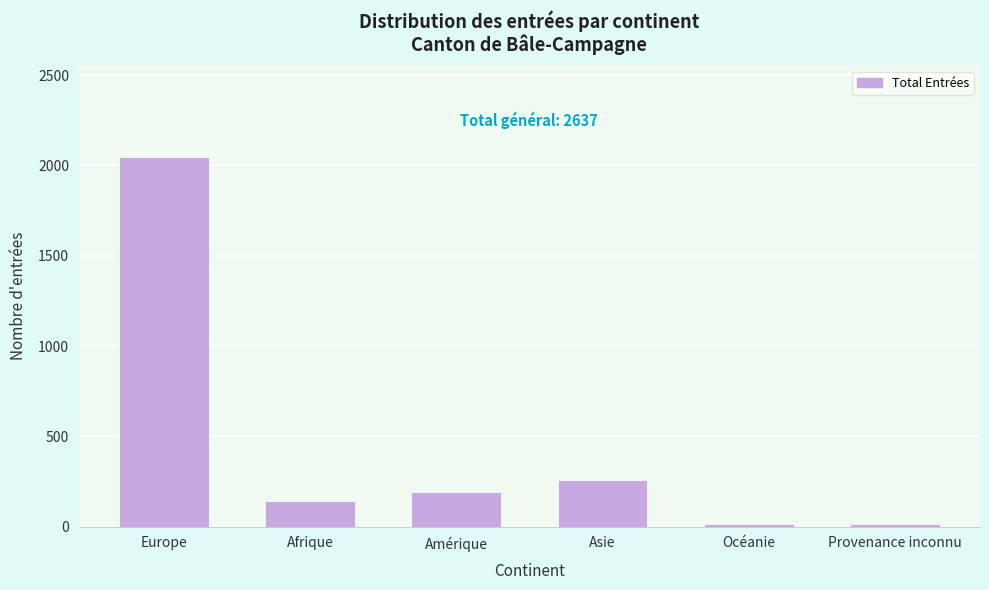

Read the value at Afrique, to the nearest 100.

100